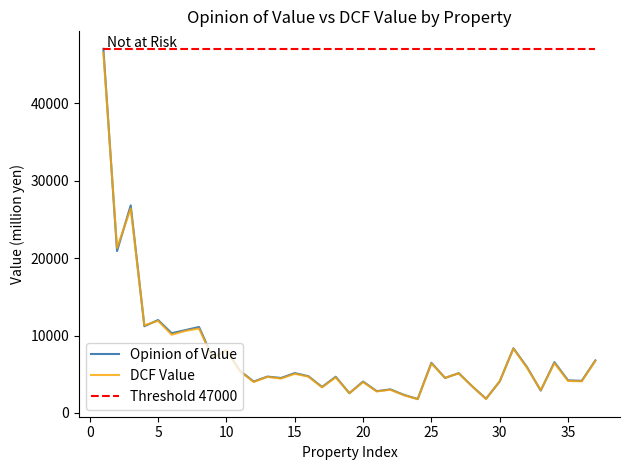

Which series has the largest total across all categories?

Threshold 47000